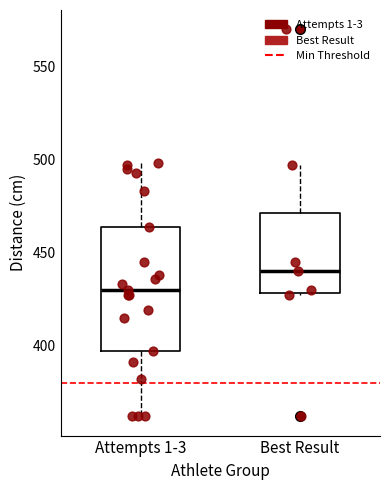

Which box's median line is the highest?

Best Result